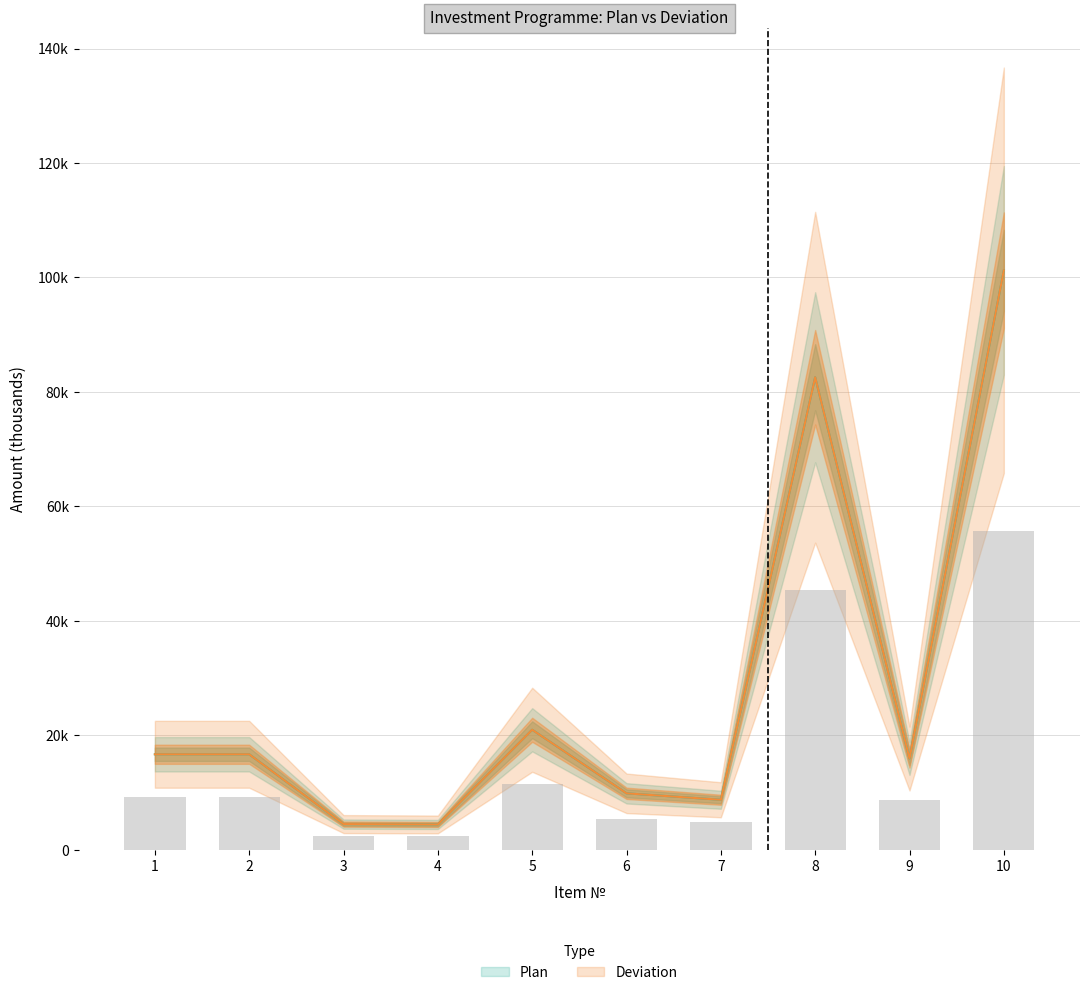

What is the total value across all series at 2?

33392.9